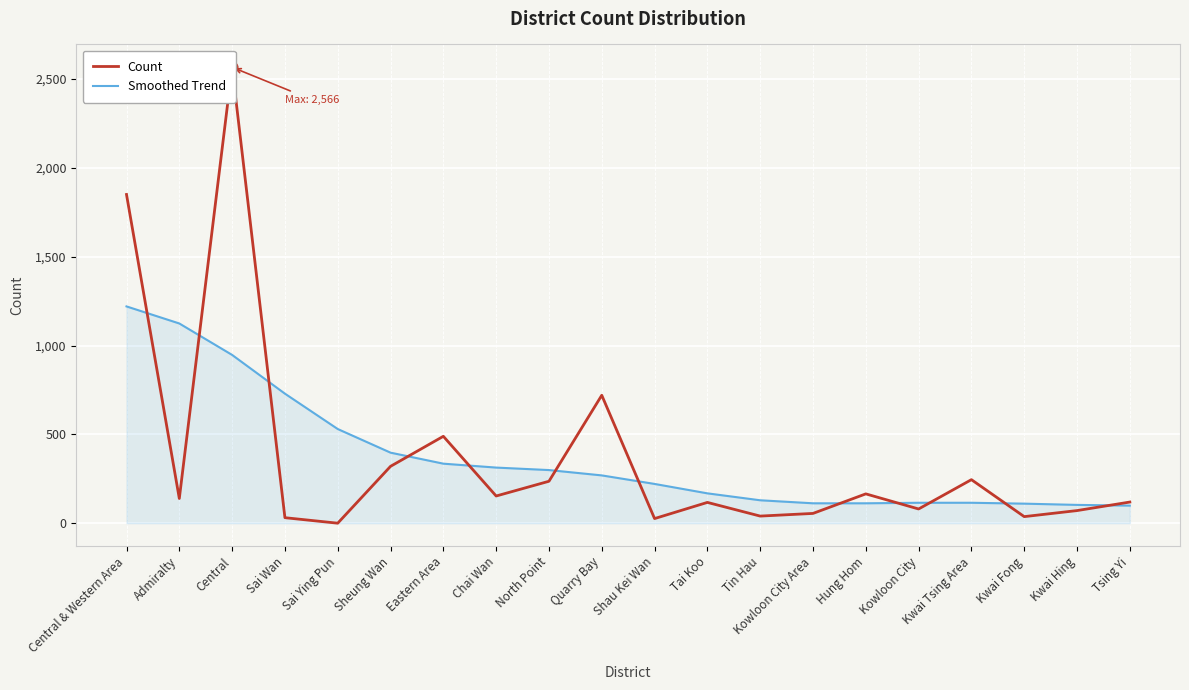

What are all the series names shown in the legend?

Count, Smoothed Trend